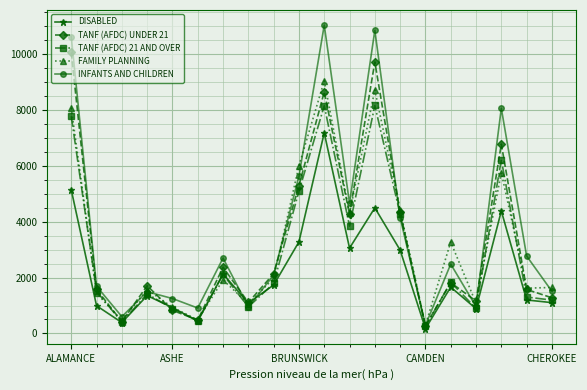

List the series in order of their peak value, highest first.

INFANTS AND CHILDREN, TANF (AFDC) UNDER 21, FAMILY PLANNING, TANF (AFDC) 21 AND OVER, DISABLED